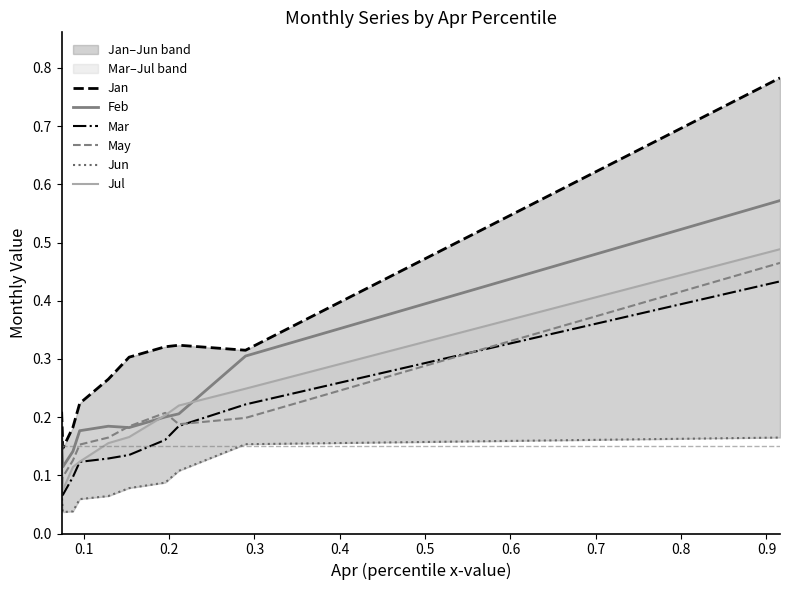

Reading left to right, extract all data points from this chart.

Jan: 0.2	0.1	0.2	0.2	0.3	0.3	0.3	0.3	0.3	0.8
Feb: 0.2	0.1	0.1	0.2	0.2	0.2	0.2	0.2	0.3	0.6
Mar: 0.1	0.1	0.1	0.1	0.1	0.1	0.2	0.2	0.2	0.4
May: 0.1	0.1	0.1	0.2	0.2	0.2	0.2	0.2	0.2	0.5
Jun: 0.1	0.0	0.0	0.1	0.1	0.1	0.1	0.1	0.2	0.2
Jul: 0.1	0.1	0.1	0.1	0.2	0.2	0.2	0.2	0.2	0.5